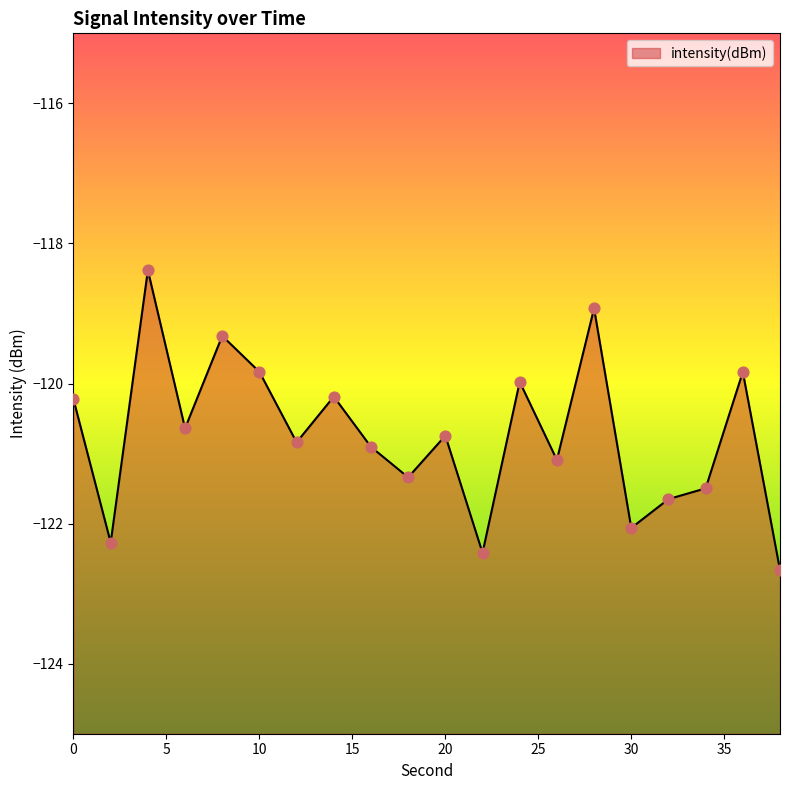

What is the change in value from 0 to 36?

+0.4